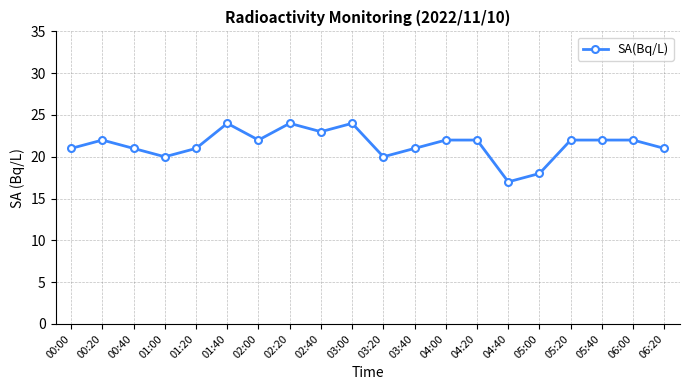

Is it true that the value at 05:40 is 22?

True